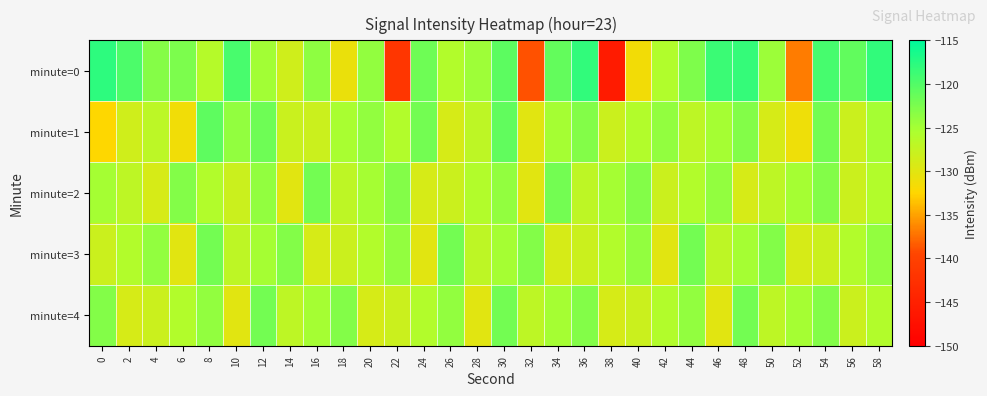

Reading left to right, extract all data points from this chart.

minute=0: 0=-117.8	2=-119.7	4=-123.1	6=-122.6	8=-126.2	10=-119.5	12=-125.0	14=-128.4	16=-123.7	18=-130.8	20=-124.0	22=-141.8	24=-121.7	26=-126.0	28=-124.7	30=-120.6	32=-138.8	34=-121.0	36=-118.1	38=-145.9	40=-131.5	42=-125.8	44=-122.7	46=-118.7	48=-118.3	50=-124.4	52=-136.9	54=-119.3	56=-120.9	58=-118.1
minute=1: 0=-132.4	2=-128.5	4=-126.8	6=-131.4	8=-120.8	10=-124.0	12=-121.7	14=-127.9	16=-128.0	18=-125.3	20=-124.0	22=-126.0	24=-122.0	26=-129.0	28=-127.0	30=-121.0	32=-130.0	34=-125.0	36=-123.0	38=-128.0	40=-126.0	42=-124.0	44=-127.0	46=-125.0	48=-123.0	50=-129.0	52=-131.0	54=-122.0	56=-128.0	58=-125.0
minute=2: 0=-125.0	2=-127.0	4=-129.0	6=-123.0	8=-126.0	10=-128.0	12=-124.0	14=-130.0	16=-122.0	18=-127.0	20=-125.0	22=-123.0	24=-129.0	26=-128.0	28=-126.0	30=-124.0	32=-130.0	34=-122.0	36=-127.0	38=-125.0	40=-123.0	42=-128.0	44=-126.0	46=-124.0	48=-129.0	50=-127.0	52=-125.0	54=-123.0	56=-128.0	58=-126.0
minute=3: 0=-128.0	2=-126.0	4=-124.0	6=-130.0	8=-122.0	10=-127.0	12=-125.0	14=-123.0	16=-129.0	18=-128.0	20=-126.0	22=-124.0	24=-130.0	26=-122.0	28=-127.0	30=-125.0	32=-123.0	34=-129.0	36=-128.0	38=-126.0	40=-124.0	42=-130.0	44=-122.0	46=-127.0	48=-125.0	50=-123.0	52=-129.0	54=-128.0	56=-126.0	58=-124.0
minute=4: 0=-123.0	2=-129.0	4=-128.0	6=-126.0	8=-124.0	10=-130.0	12=-122.0	14=-127.0	16=-125.0	18=-123.0	20=-129.0	22=-128.0	24=-126.0	26=-124.0	28=-130.0	30=-122.0	32=-127.0	34=-125.0	36=-123.0	38=-129.0	40=-128.0	42=-126.0	44=-124.0	46=-130.0	48=-122.0	50=-127.0	52=-125.0	54=-123.0	56=-128.0	58=-126.0